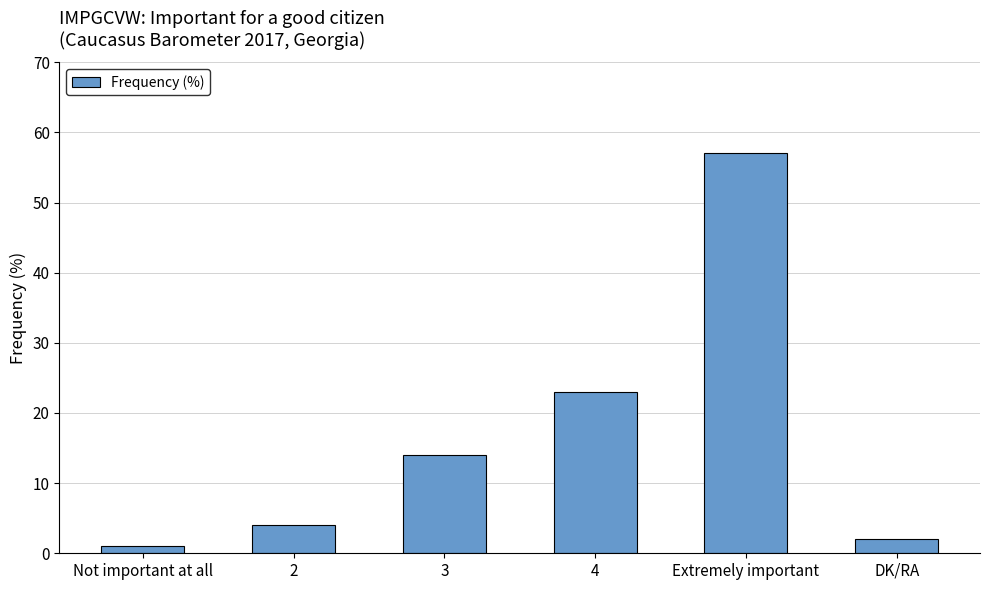

What is the ratio of the value at 2 to the value at Extremely important?

0.1